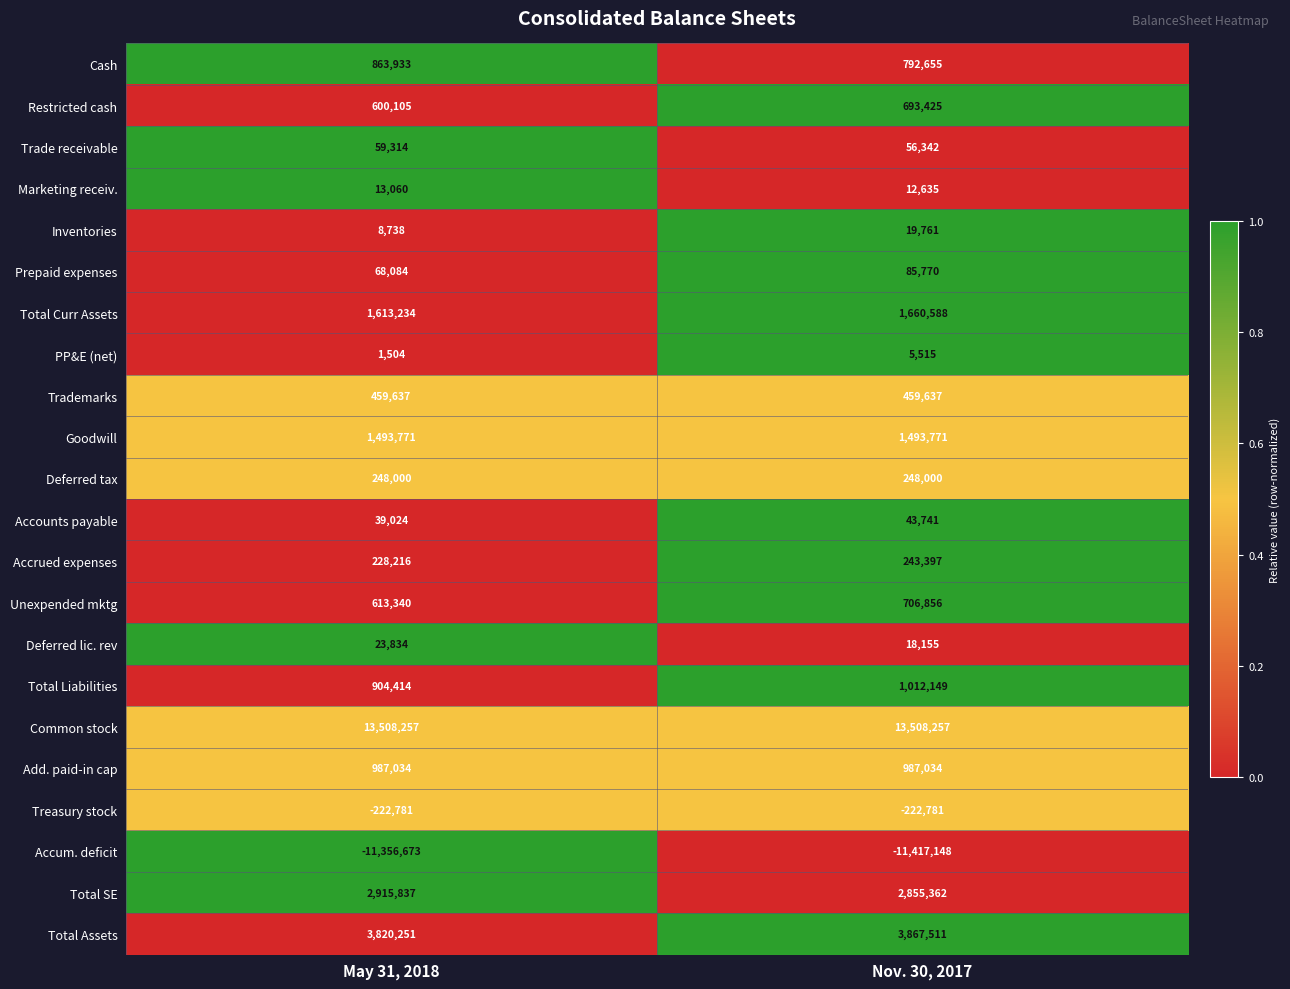

How many data points does each series have?

2